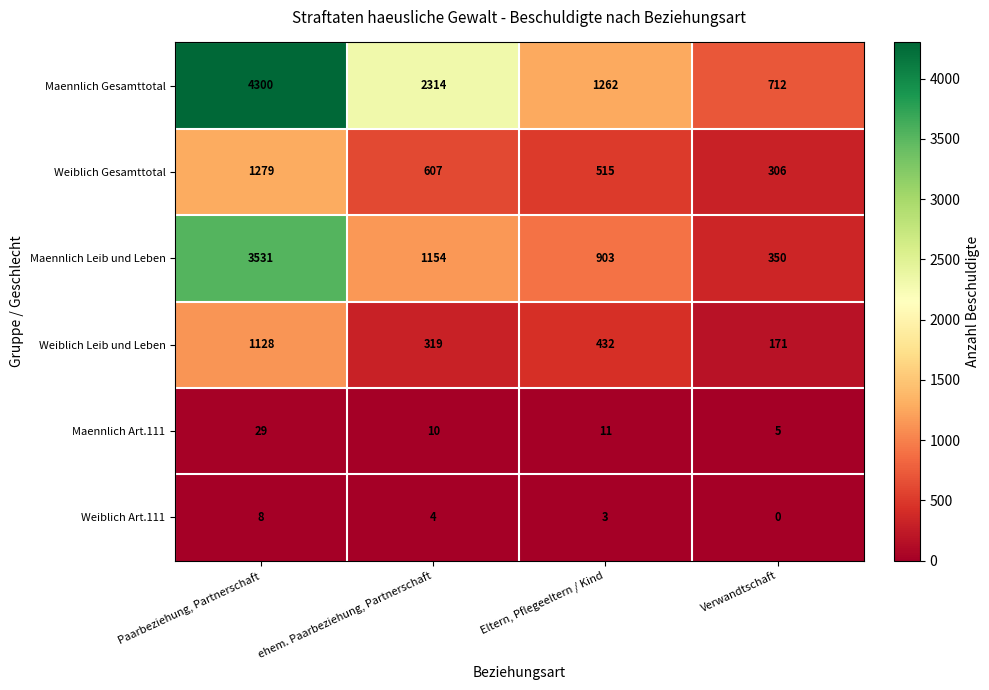

What is the sum of all Weiblich Gesamttotal values?

2707